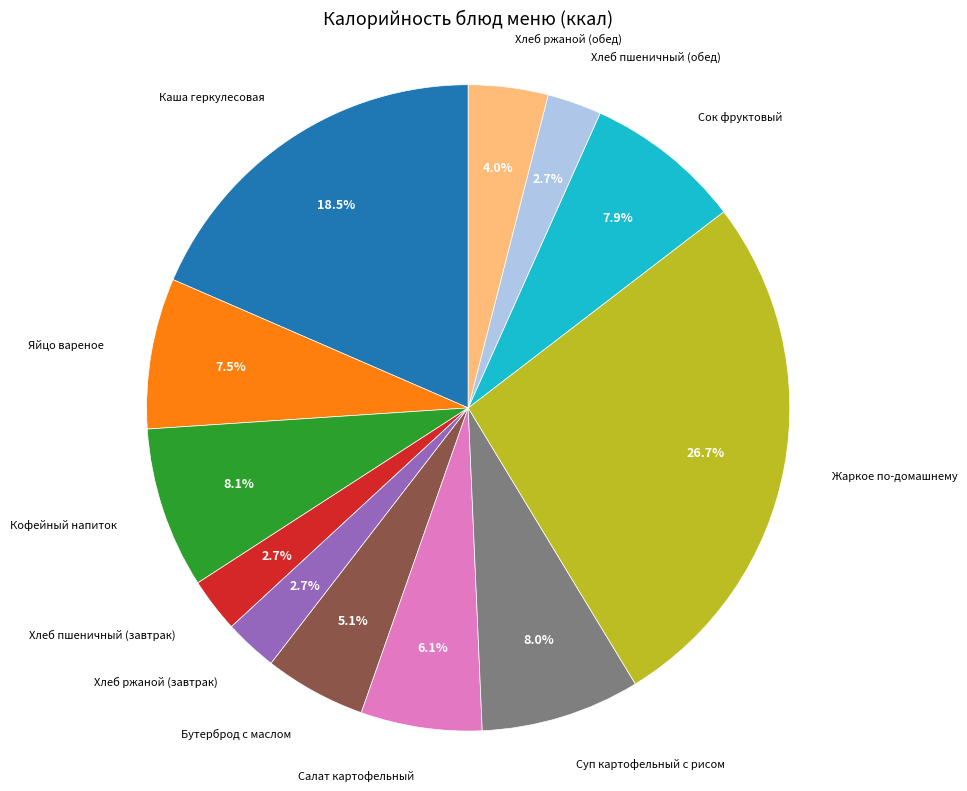

Is there any slice that represents more than half of the pie?

No